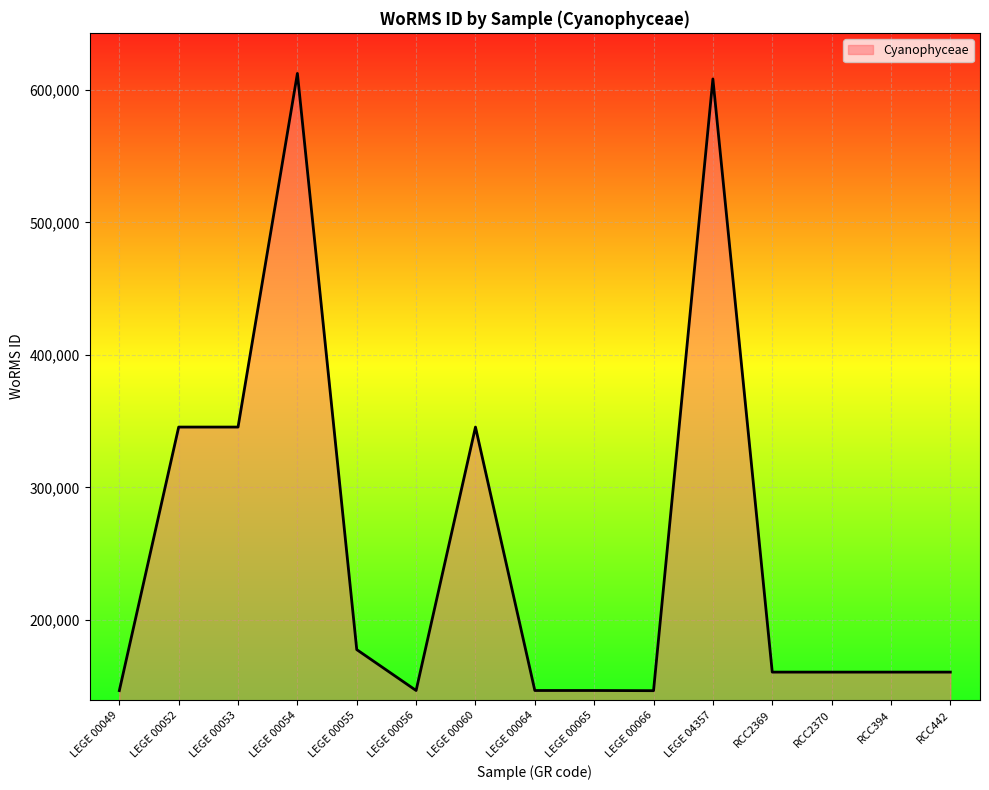

Which label corresponds to the largest value in the chart?

LEGE 00054